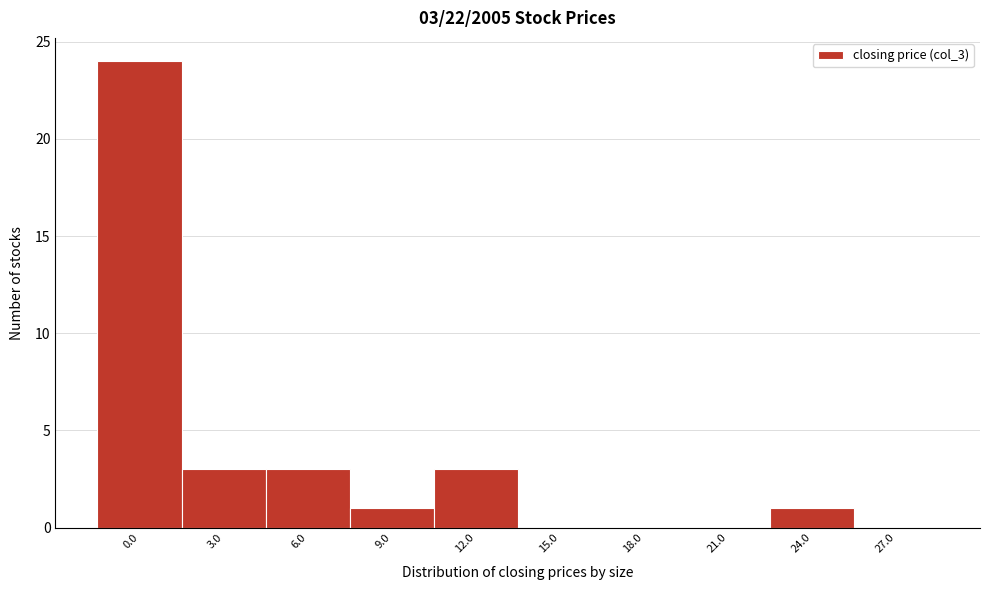

Reading left to right, transcribe all the data shown in this chart.

0.0=24	3.0=3	6.0=3	9.0=1	12.0=3	15.0=0	18.0=0	21.0=0	24.0=1	27.0=0